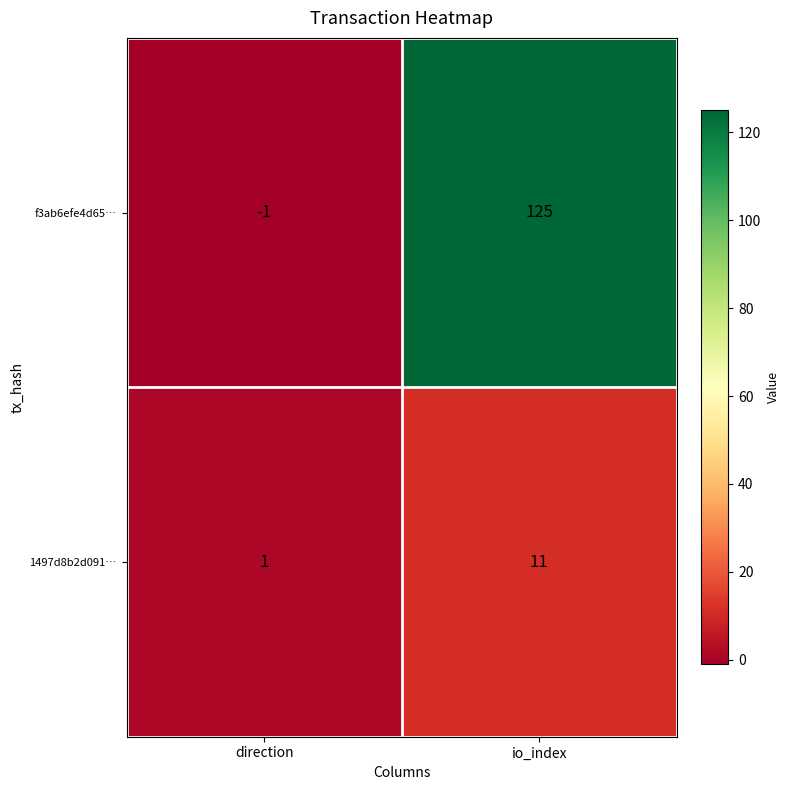

Where is f3ab6efe4d65… nearest to the value 62?

direction